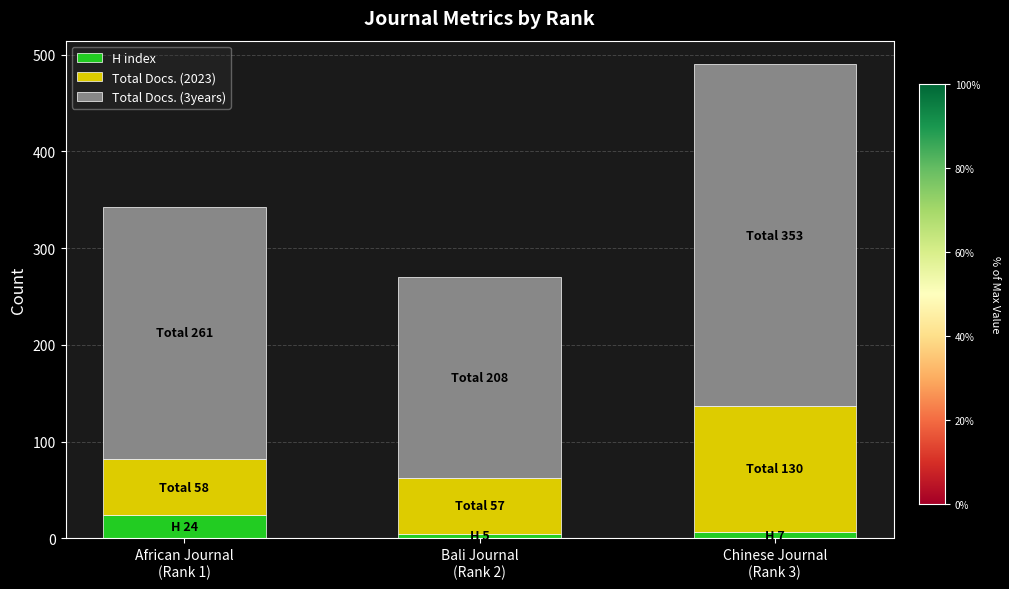

What is the average value of the H index series?

12